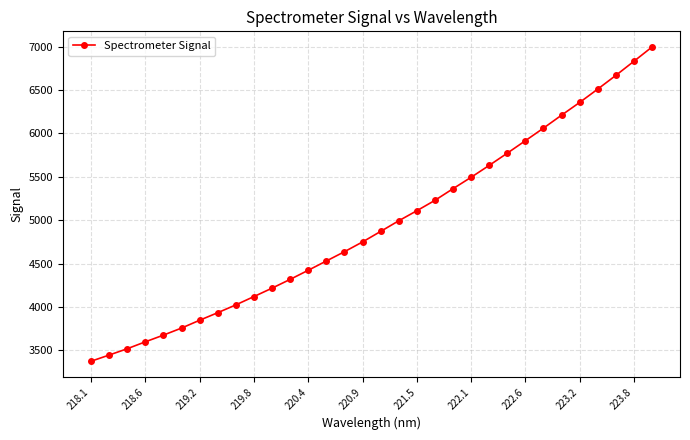

Does the chart have visible grid lines?

Yes